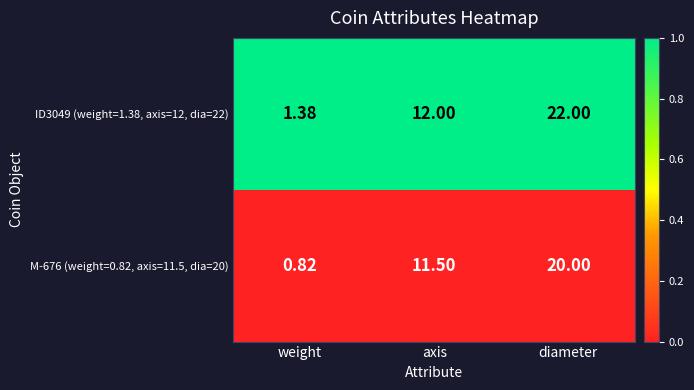

Where is M-676 (weight=0.82, axis=11.5, dia=20) nearest to the value 10?

axis